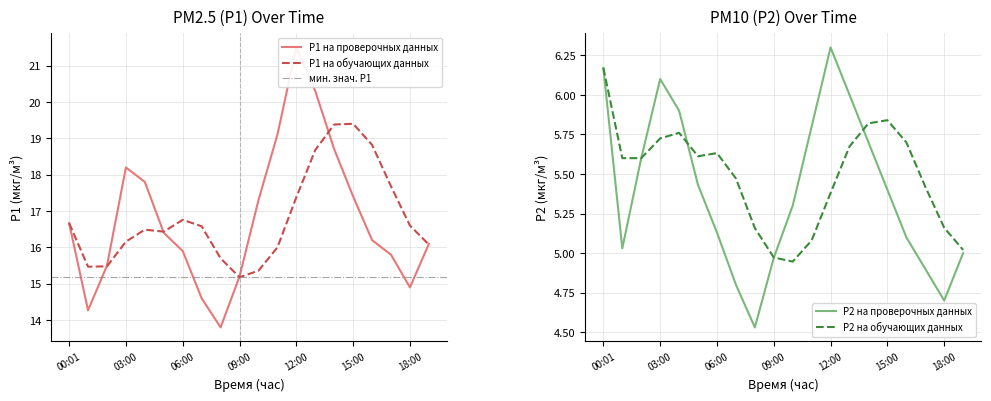

What is the label of the 7th point from the right?

13:00